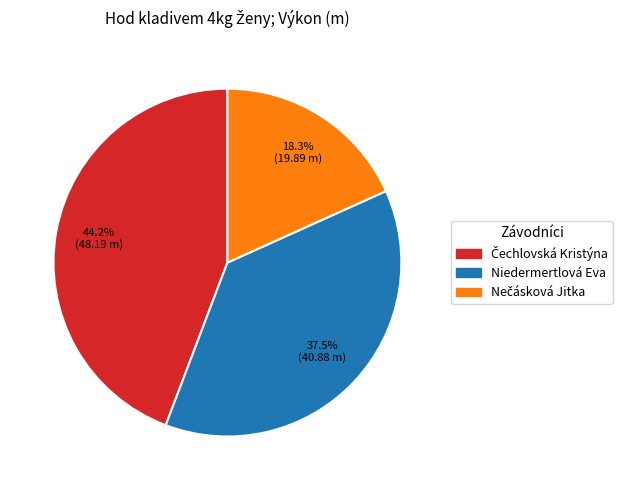

Is there a majority slice in this chart?

No